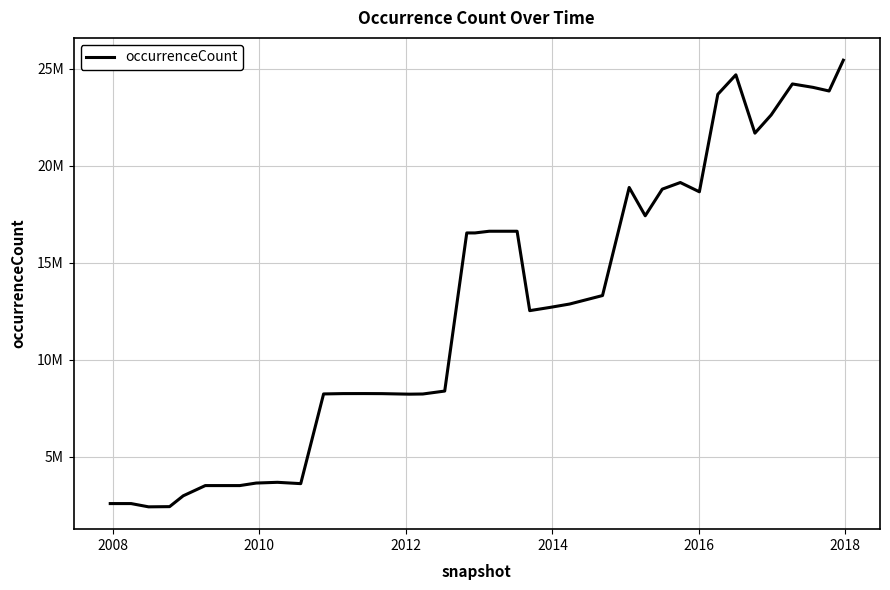

Is this an area chart (filled region under the line)?

No